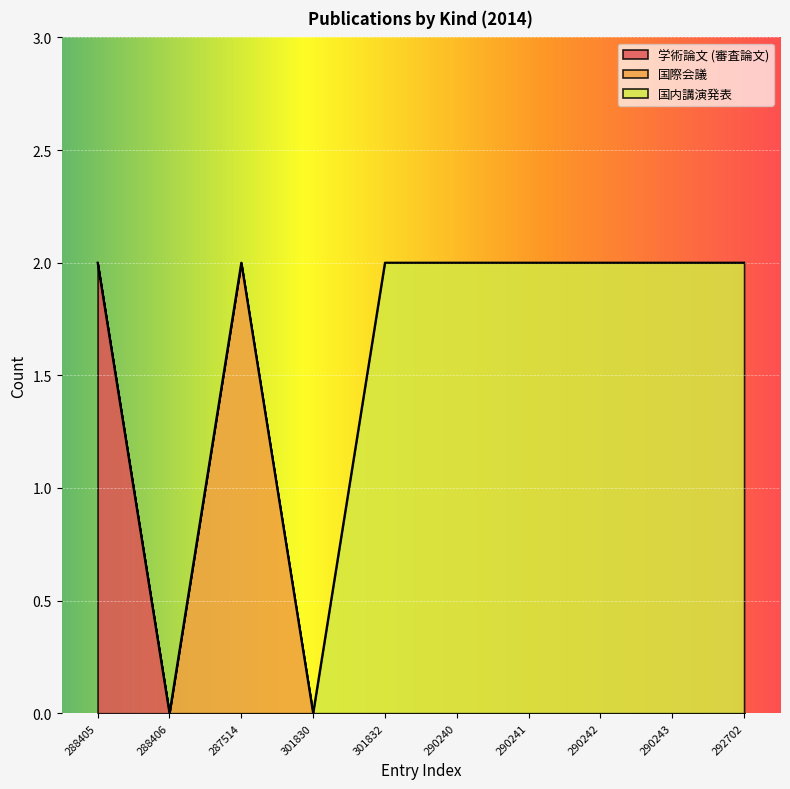

True or false: 国際会議 and 学術論文 (審査論文) intersect in this chart.

False